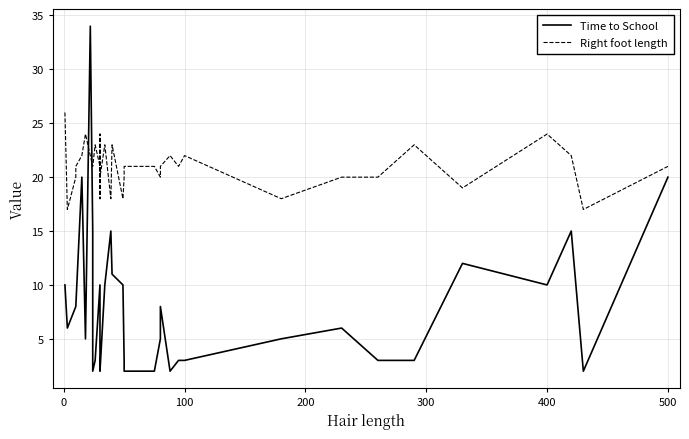

Is the value of Time to School at 15 greater than the value of Right foot length at 22?

No